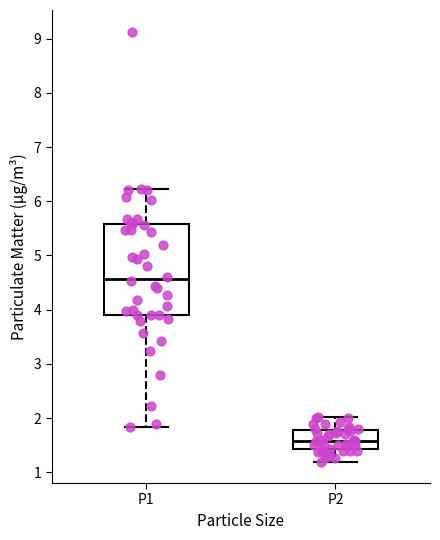

Where does the median line of the box for P2 sit on the y-axis? The values are not printed on the chart, so give them approximately, as read against the axis.

1.6